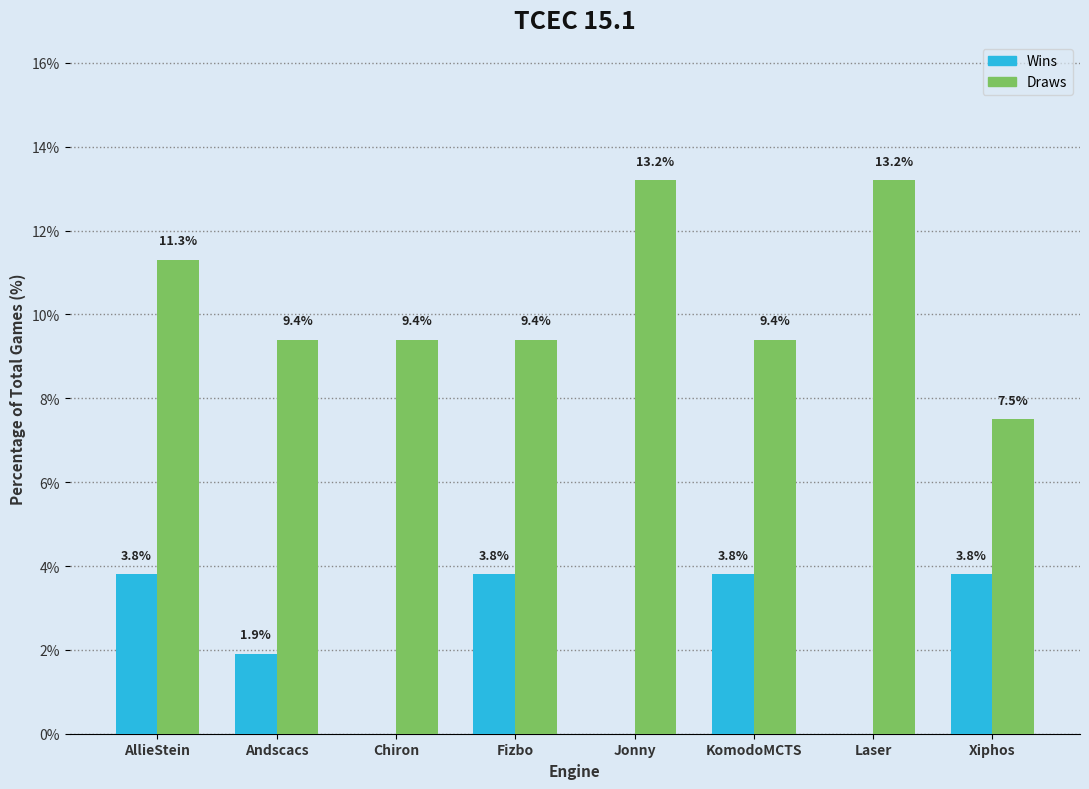

Which series has the largest range (max minus min)?

Draws